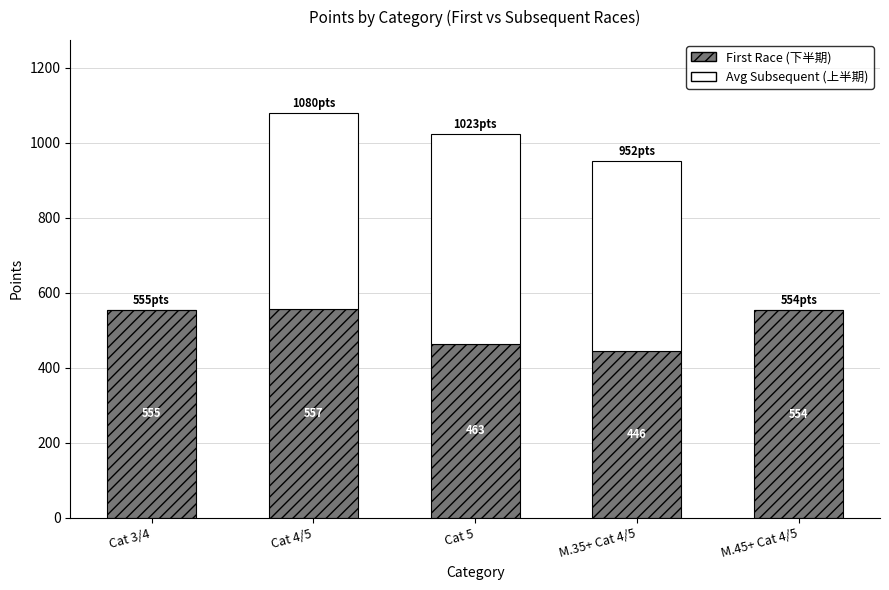

At which category is the sum across all series the highest?

Cat 4/5